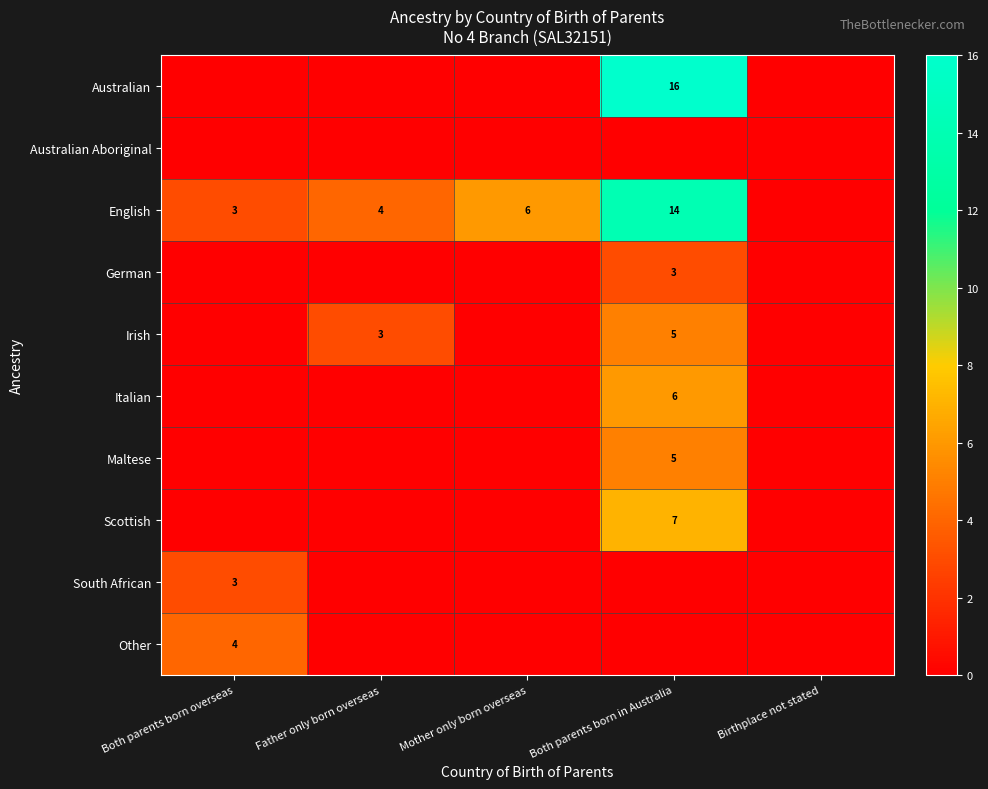

Which has a higher value, Both parents born in Australia or Both parents born overseas?

Both parents born in Australia